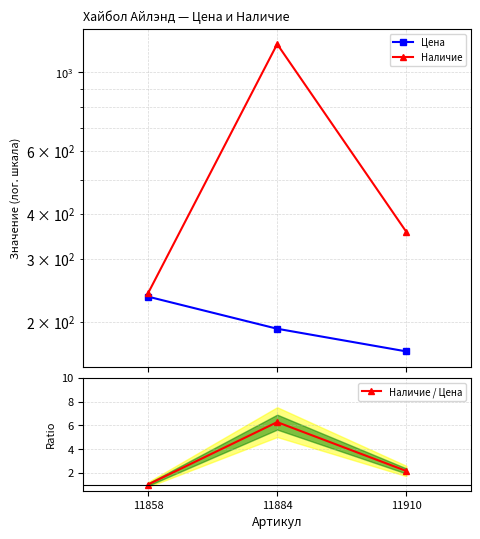

Rank the categories by Наличие value from highest to lowest.

11884, 11910, 11858